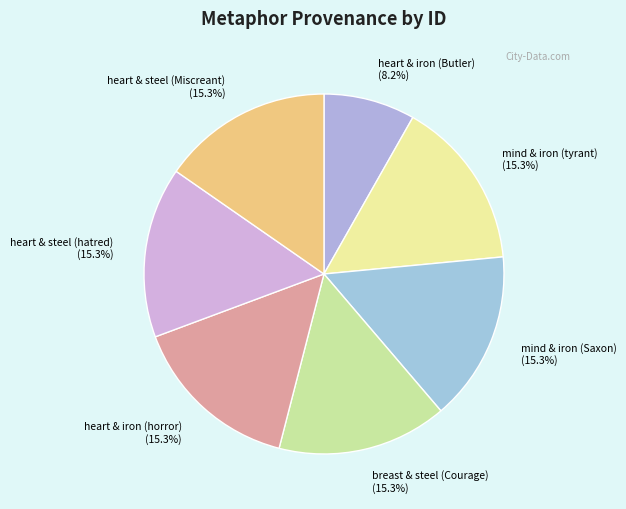

To the nearest percent, what percentage of the pie is mind & iron (Saxon)?

15%